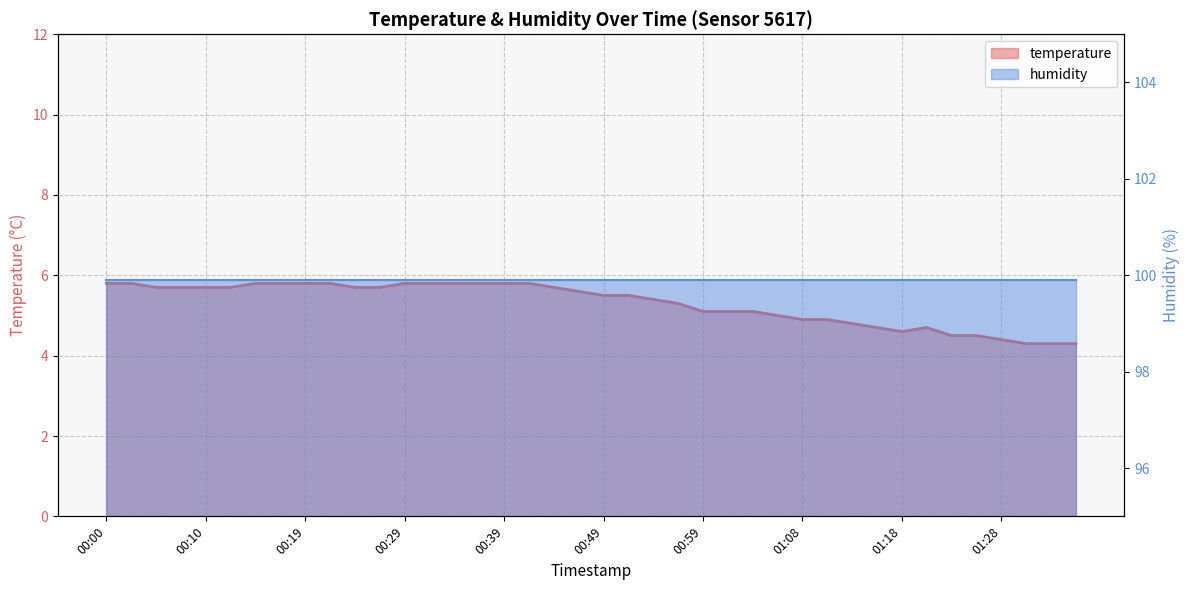

What is the difference between the maximum and minimum values?

1.5